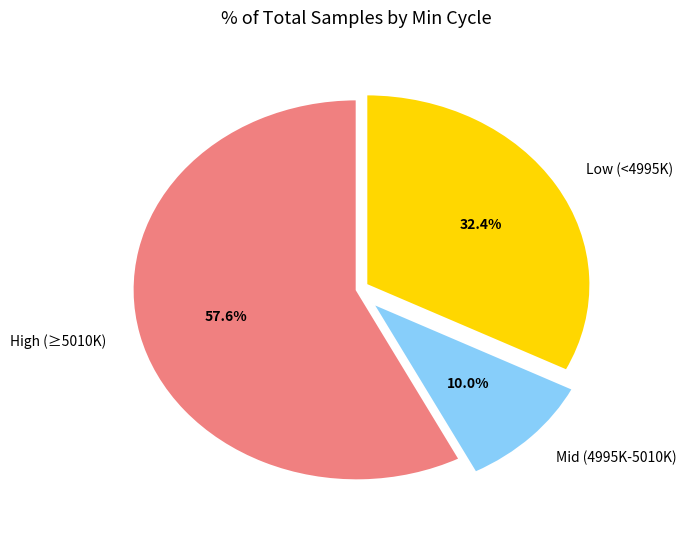

Which slice is the largest?

High (≥5010K)